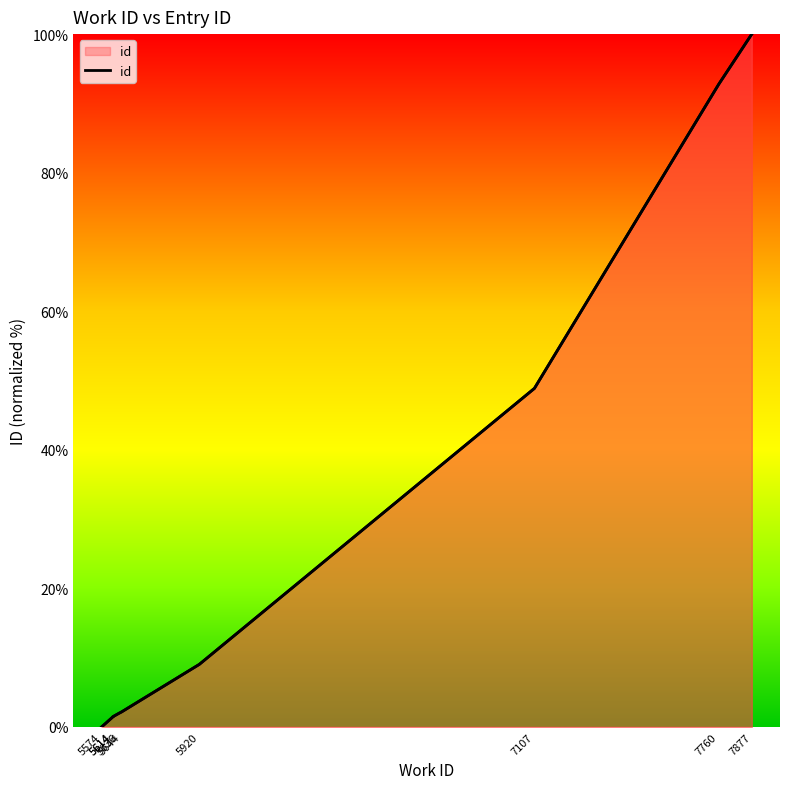

What is the difference between the maximum and minimum values?

100.0